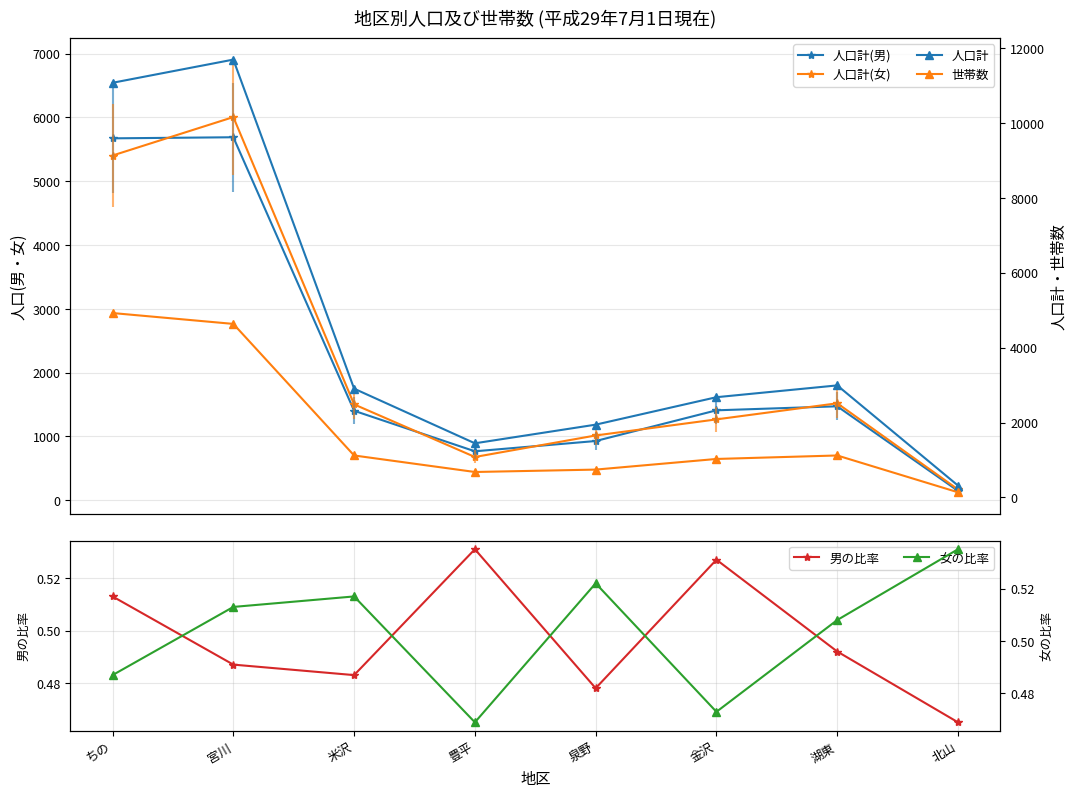

What is the maximum value shown in the chart?

11692.0